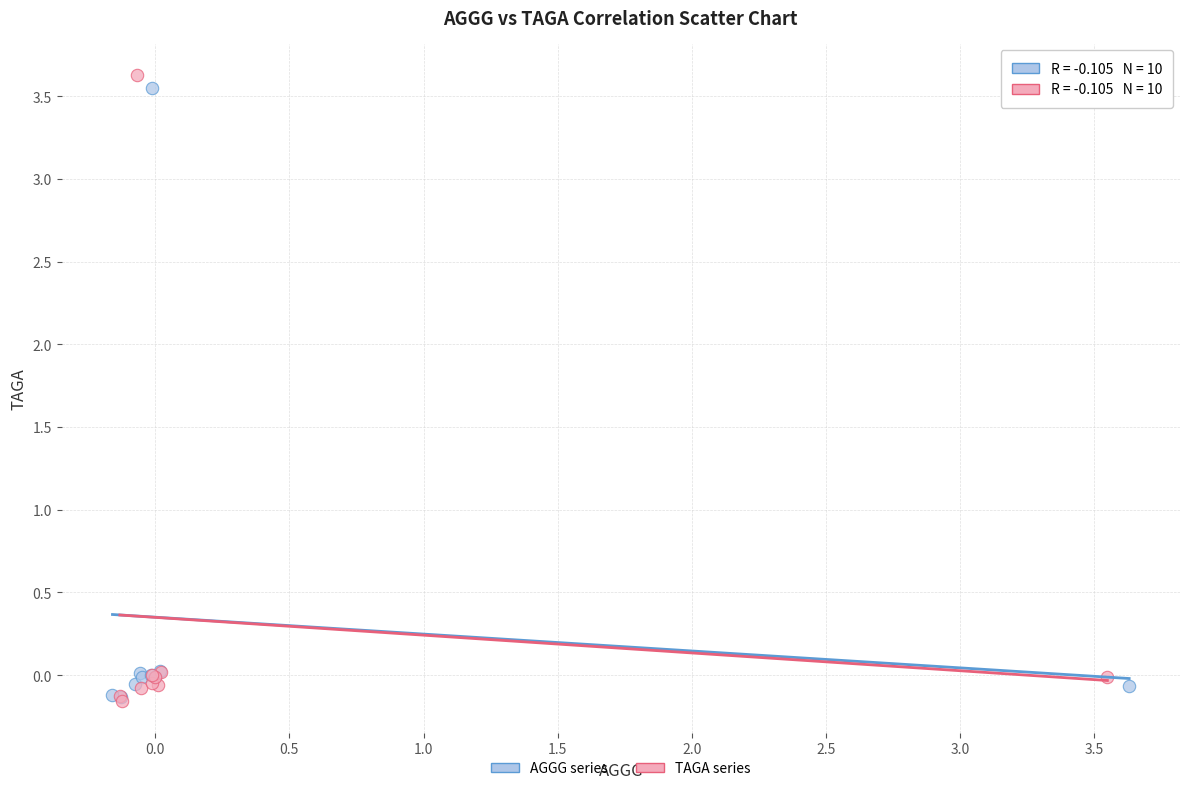

What are all the series names shown in the legend?

AGGG series, TAGA series